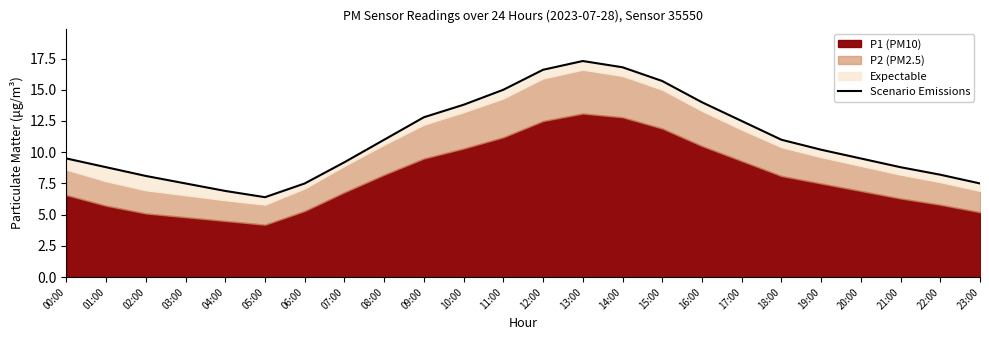

Between 13:00 and 18:00, which is larger?

13:00